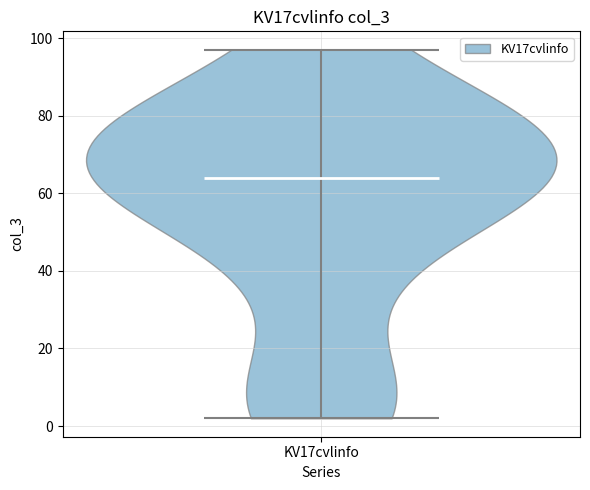

What is the lowest point the violin for KV17cvlinfo reaches on the y-axis? The values are not printed on the chart, so give them approximately, as read against the axis.

2